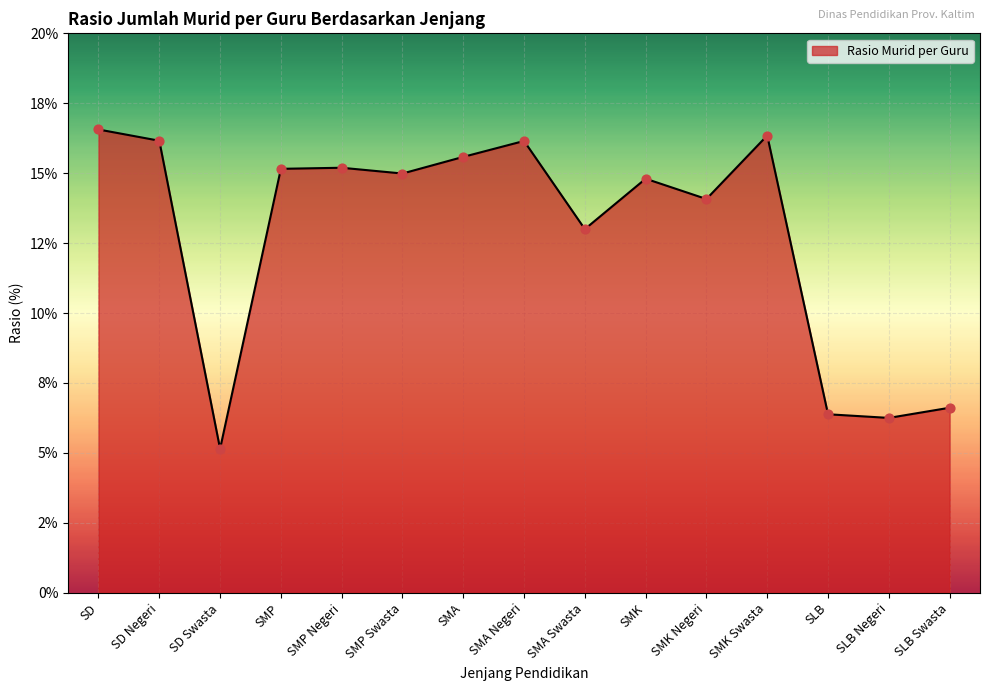

Approximately how many times larger is the value at SMA compared to SLB Negeri?

2.5